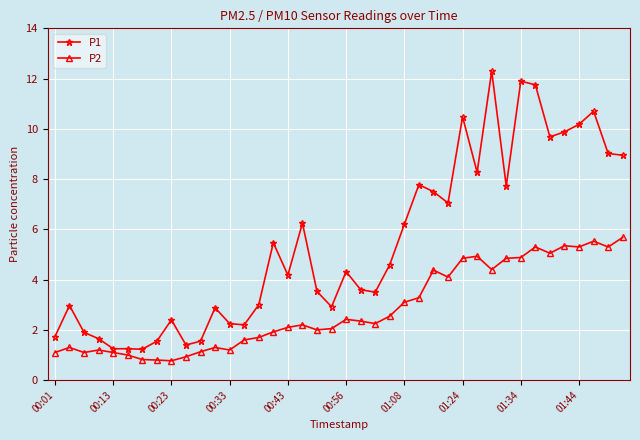

What is the average value of the P1 series?

5.4